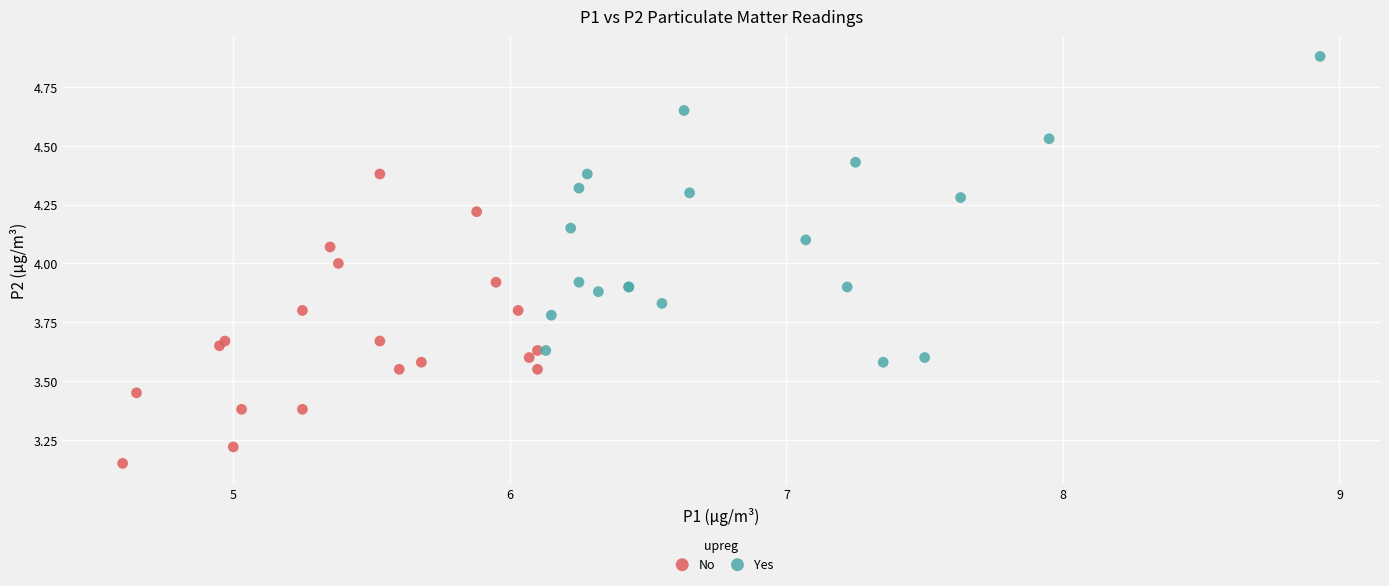

Which series contains the lowest Y value?

No